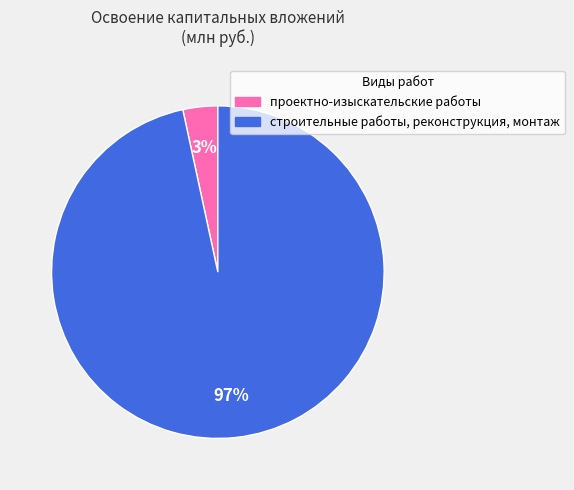

How many segments does this pie chart have?

2